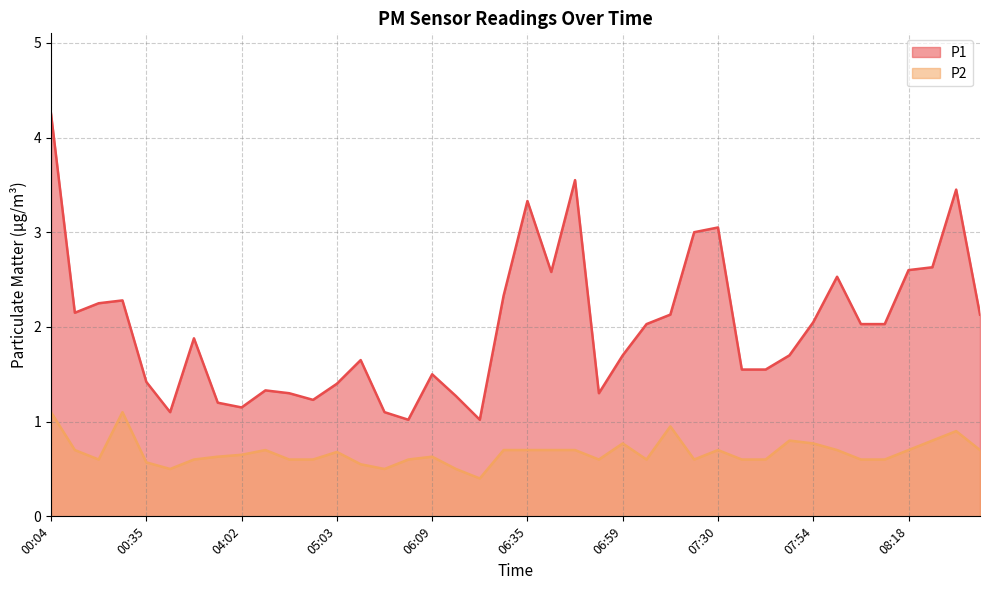

Where is P1 nearest to the value 2?

07:05